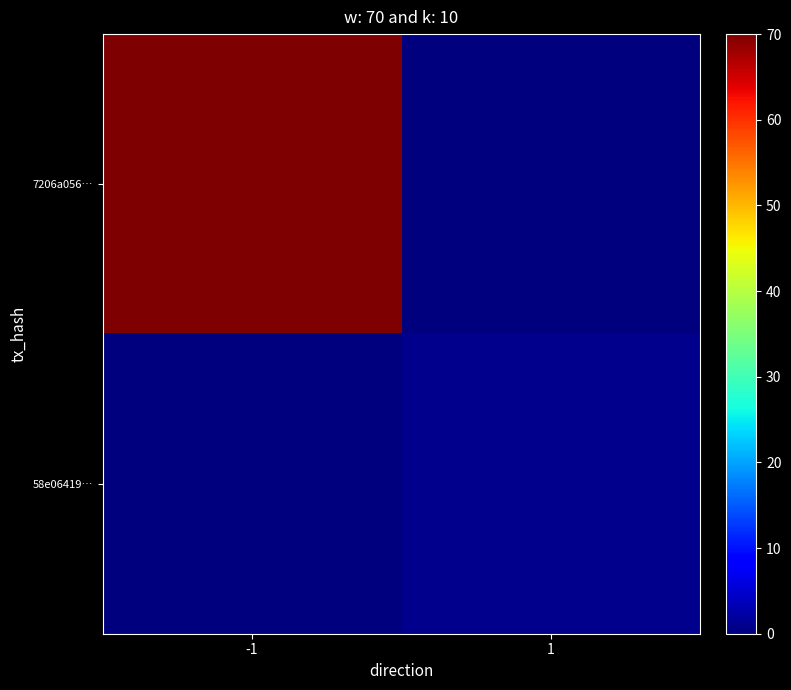

Reading left to right, extract all data points from this chart.

7206a056…: -1=70.0	1=0.0
58e06419…: -1=0.0	1=0.9